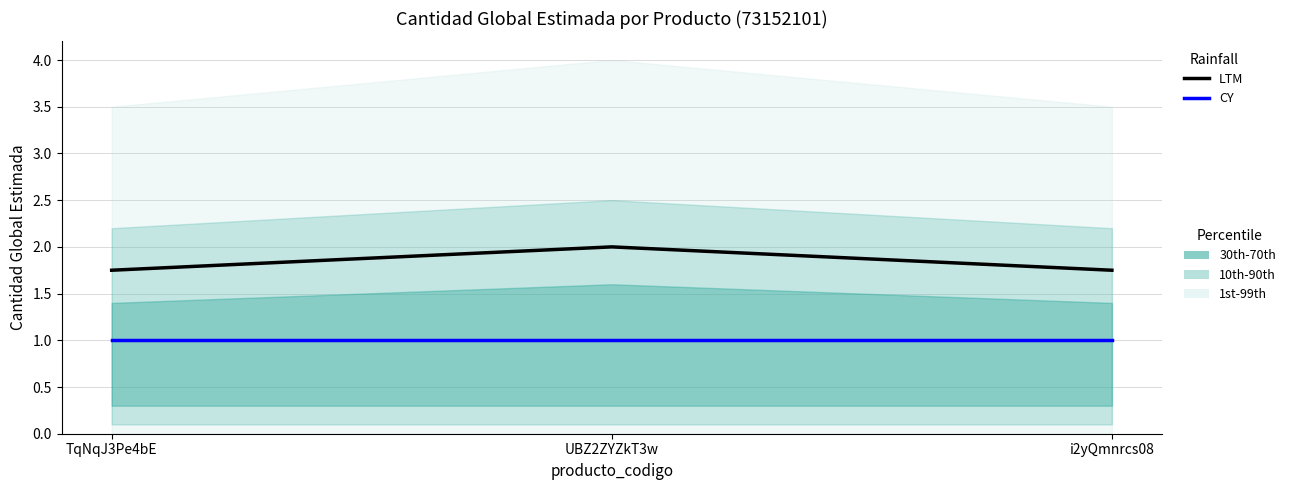

List the series in order of their overall mean, highest first.

LTM, CY